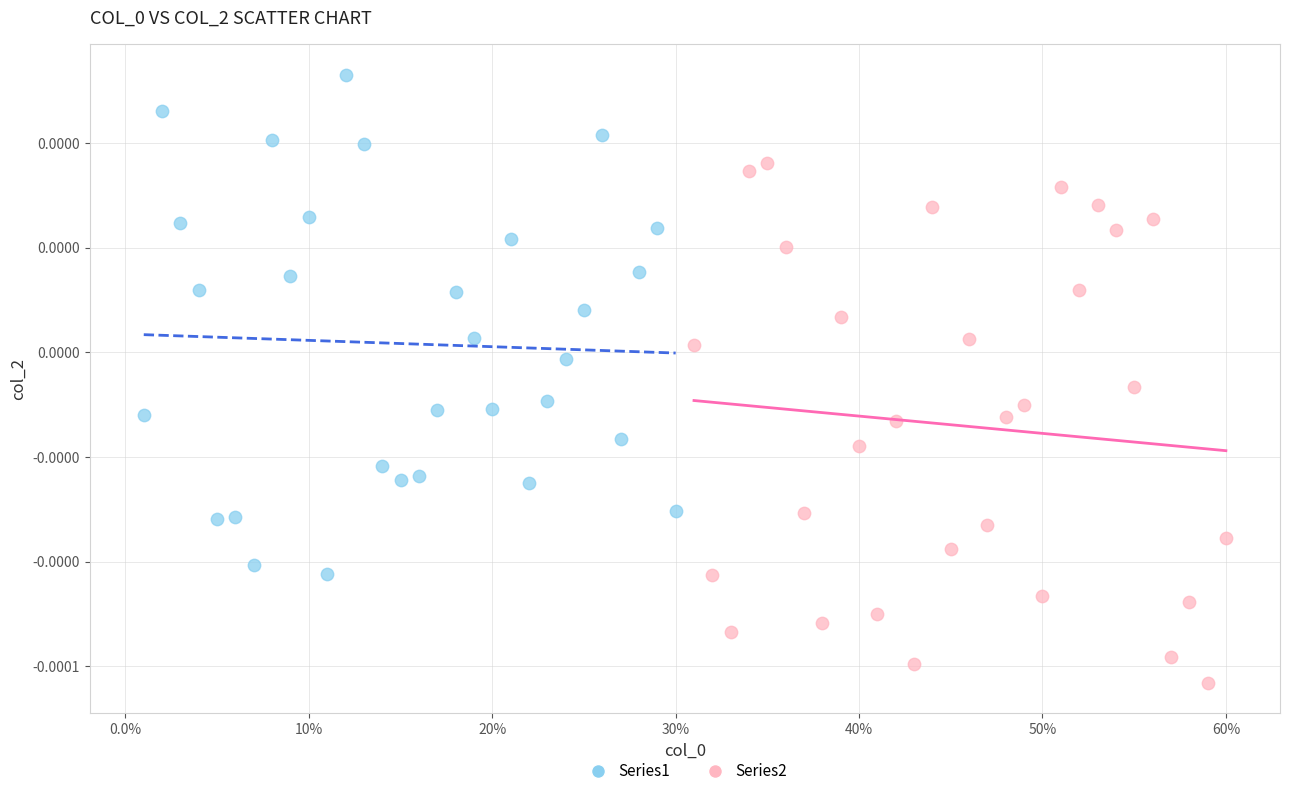

What are all the series names shown in the legend?

Series1, Series2